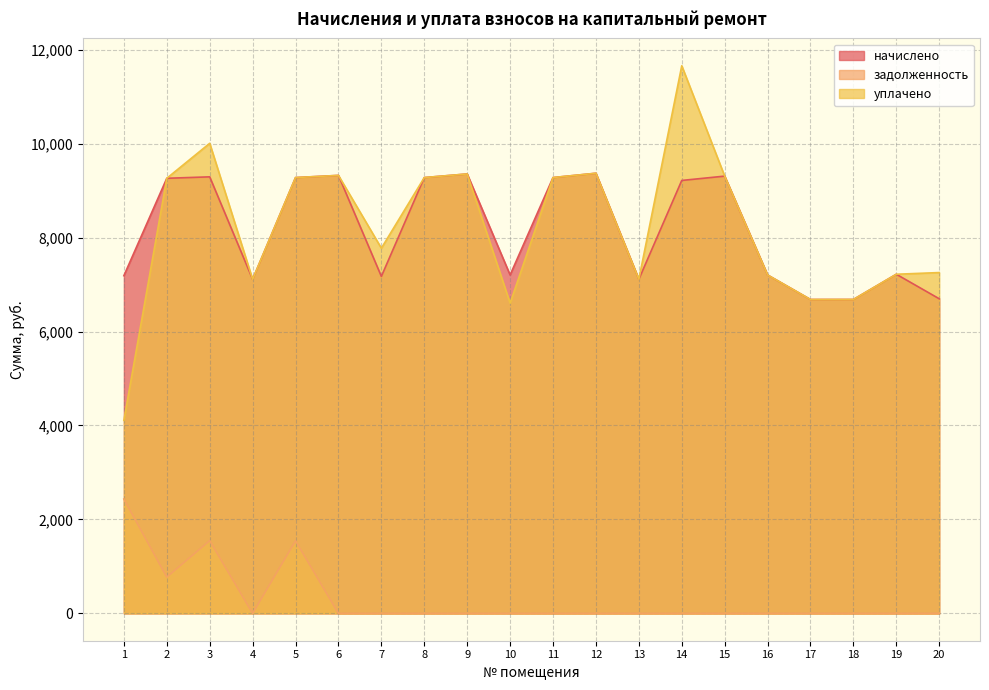

What is the total value across all series at 4?

14223.4